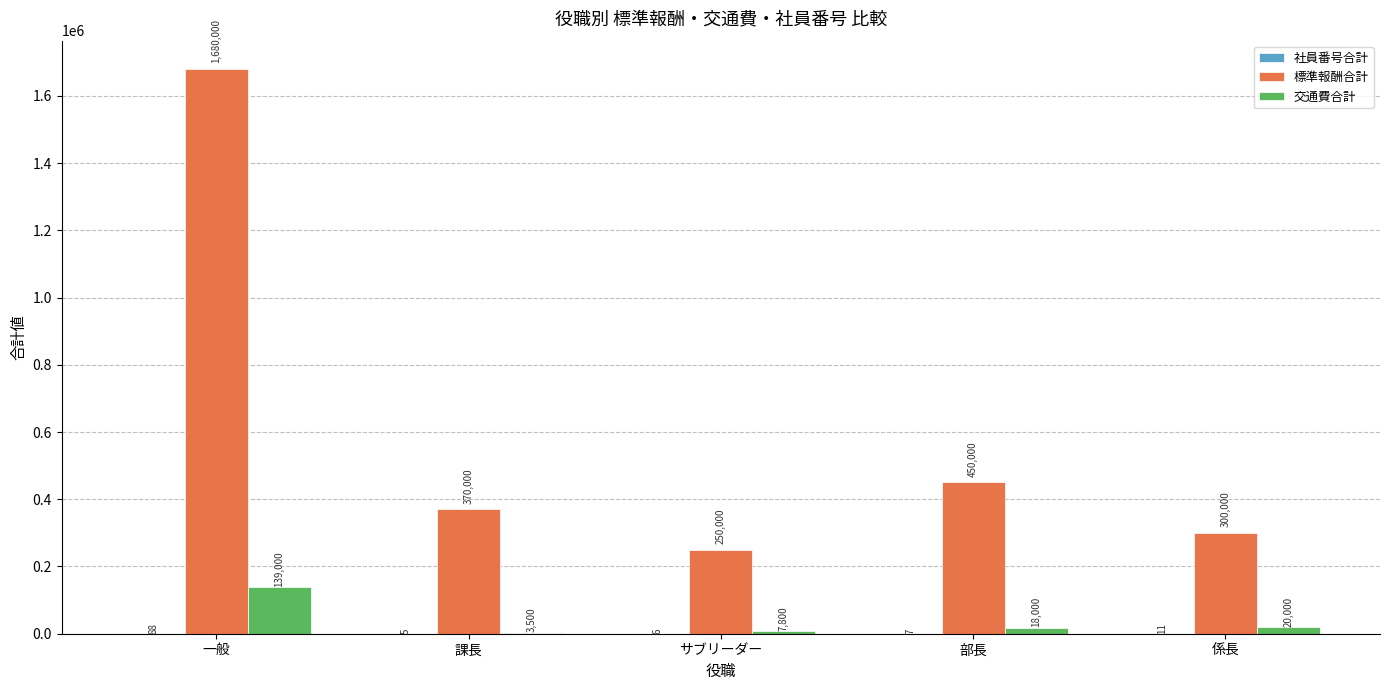

What is the greatest value displayed?

1680000